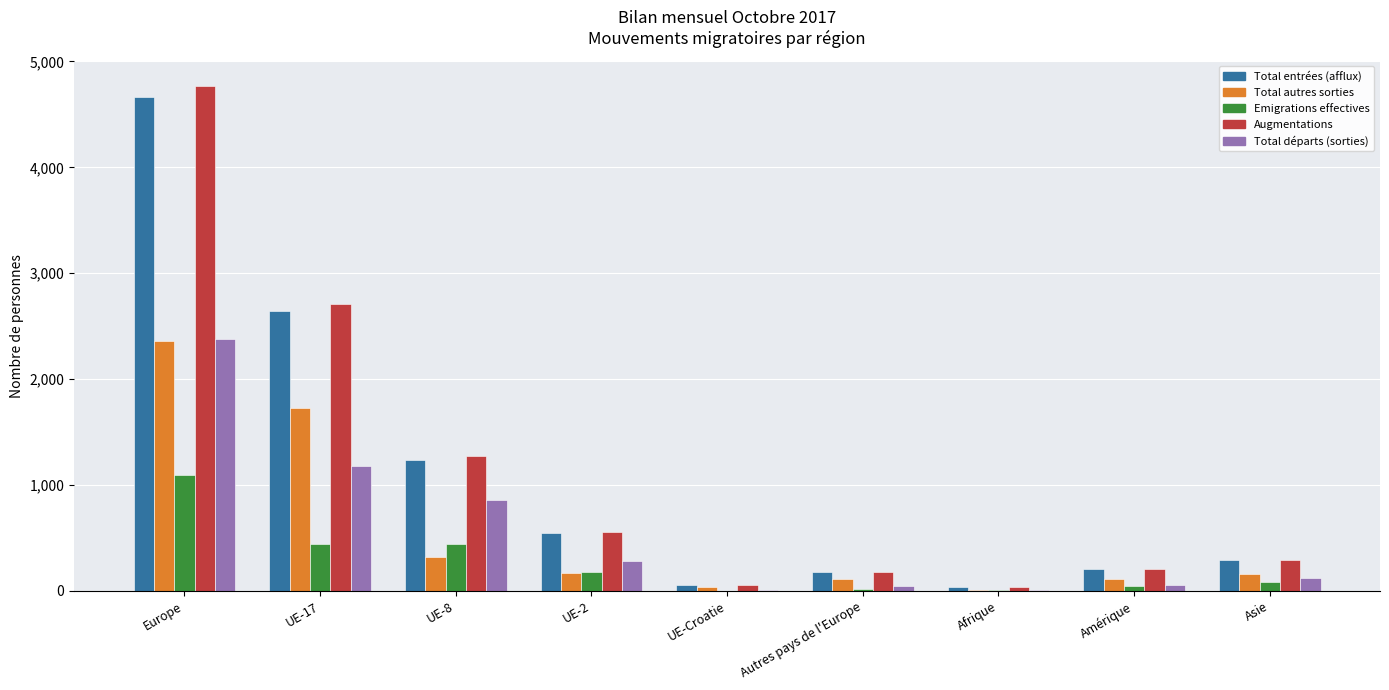

Are the bars grouped side by side (vs. stacked)?

Yes